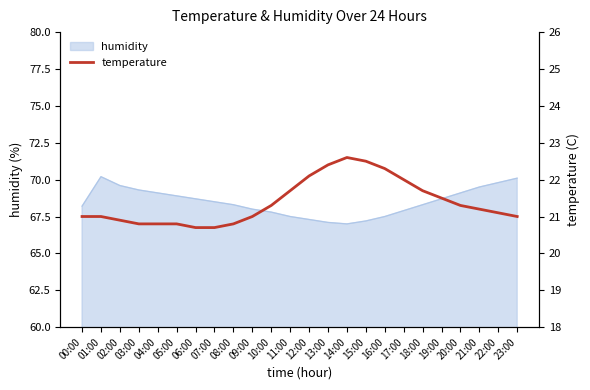

How many categories are shown in the chart?

24